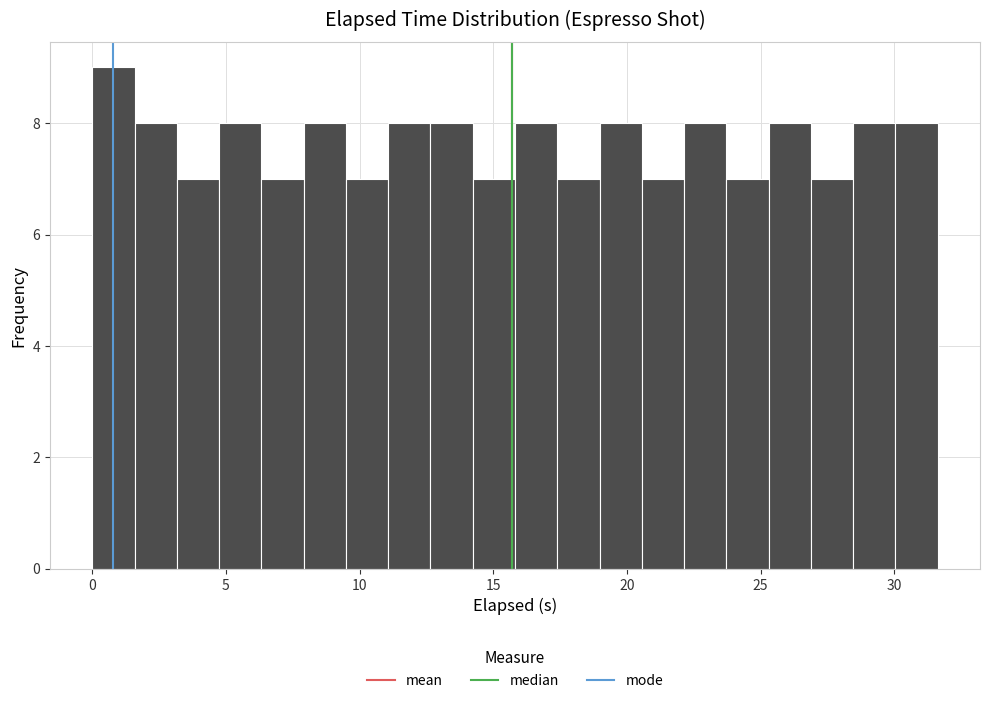

Around what value on the x-axis is the tallest bar? Give the approximate position of its centre, as read against the axis.

1.0